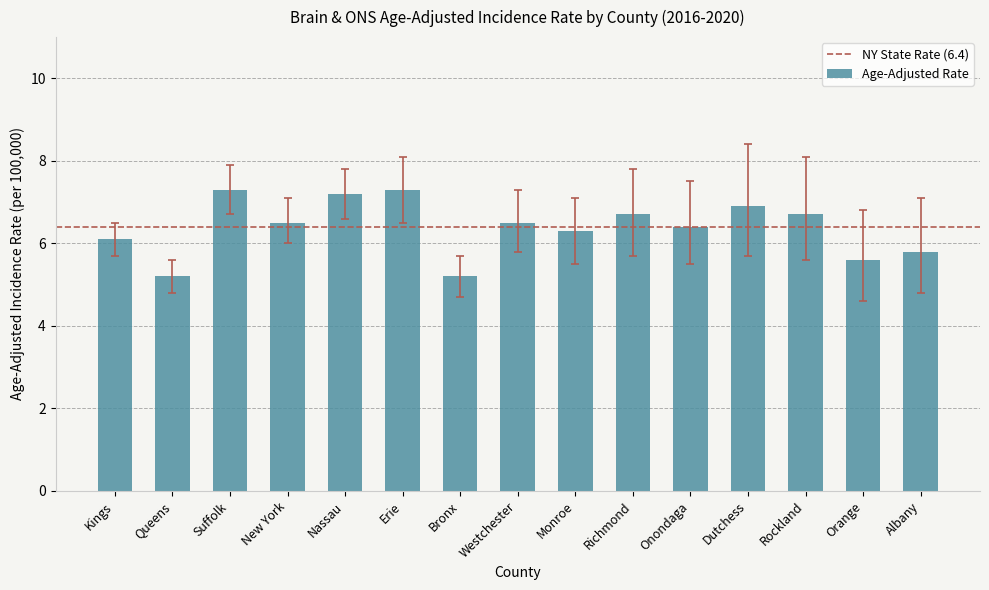

Between Queens and Albany, which is larger?

Albany